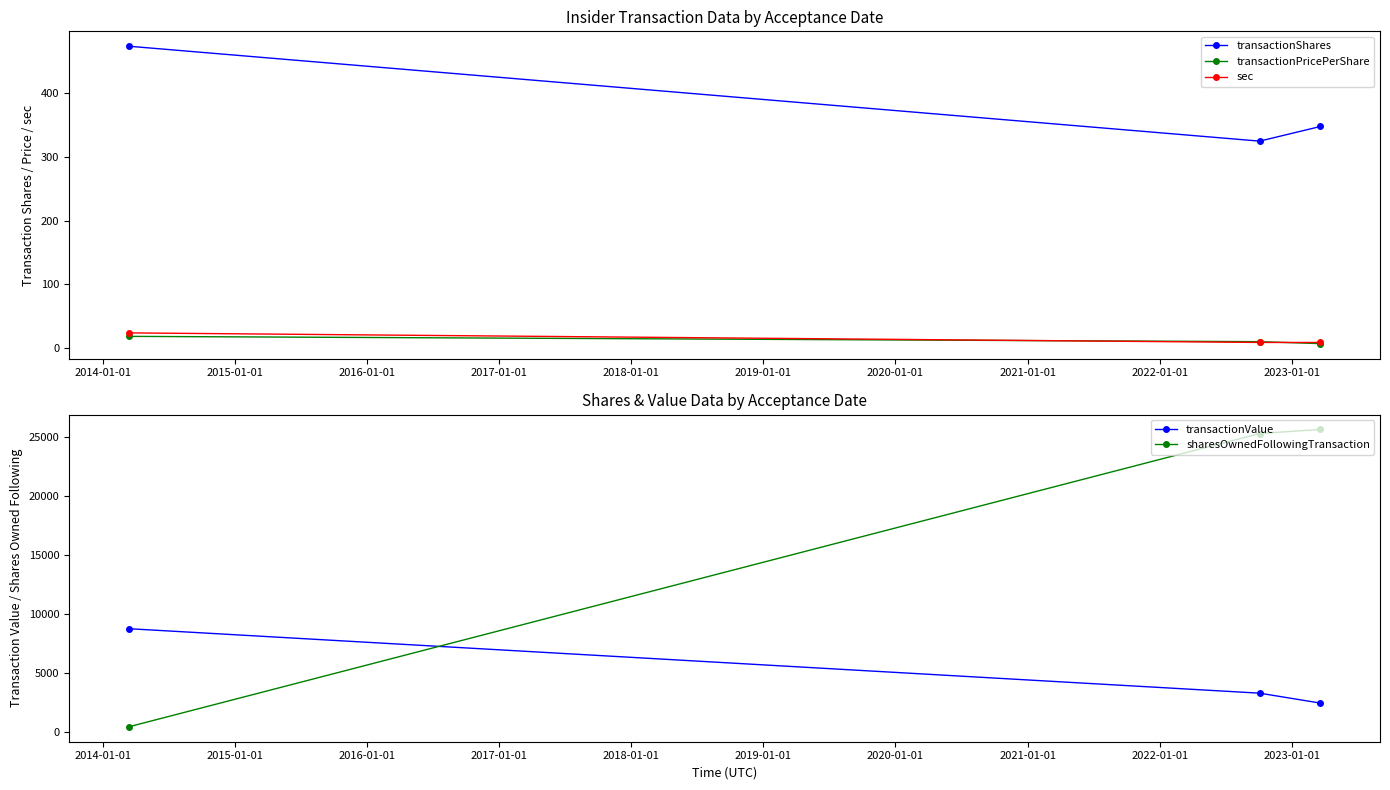

What is the value of the sec point at the 1st from the left?

24.0